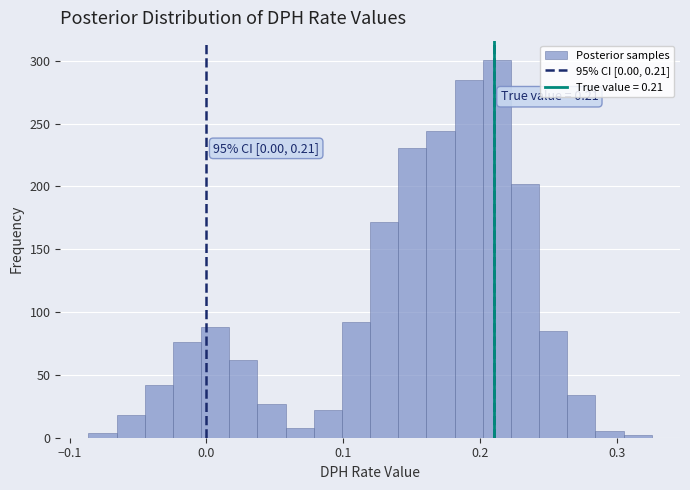

Read against the x-axis, roughly where is the centre of the tallest bar?

0.21